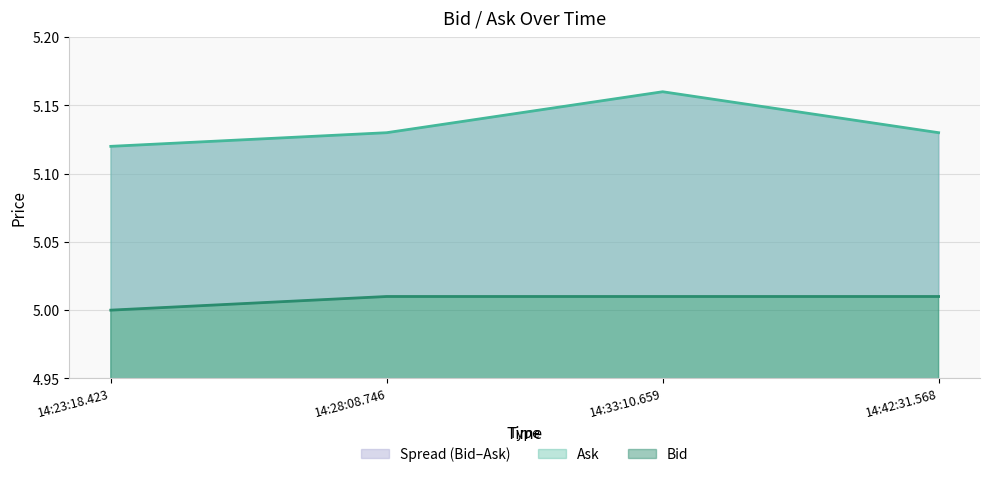

Which has a higher value, 14:42:31.568 or 14:23:18.423?

14:42:31.568